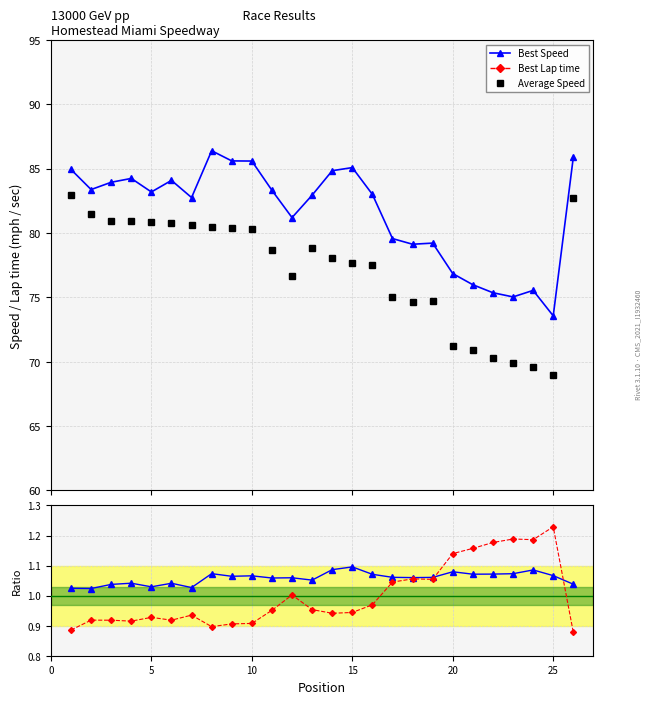

What is the value of the Average Speed point at the 18th from the left?

74.6